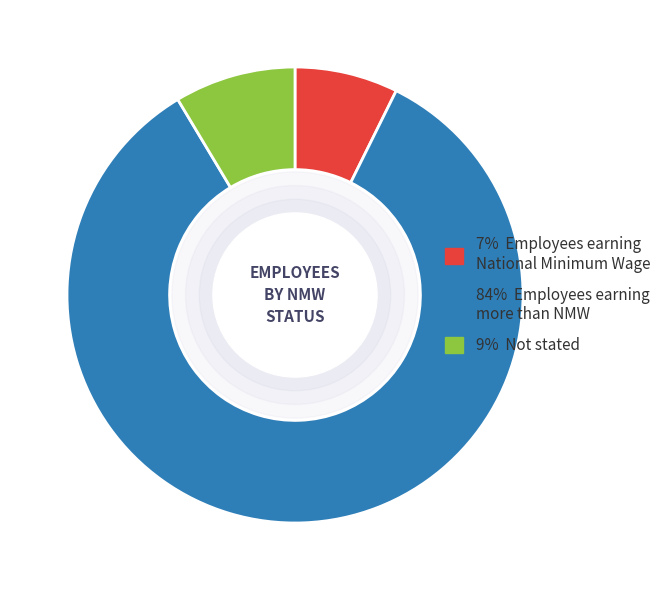

Is there a majority slice in this chart?

Yes